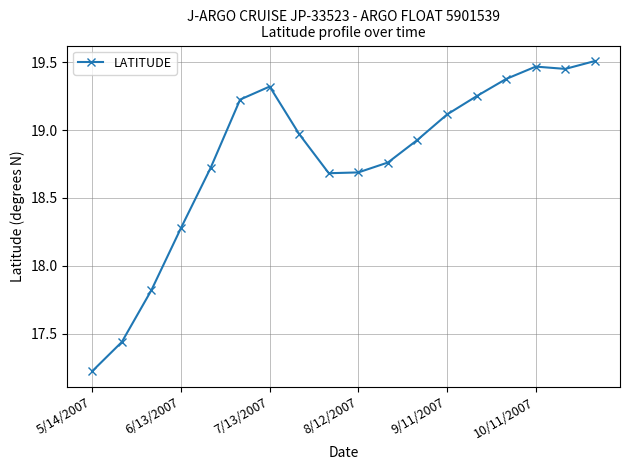

What is the minimum value shown in the chart?

17.2